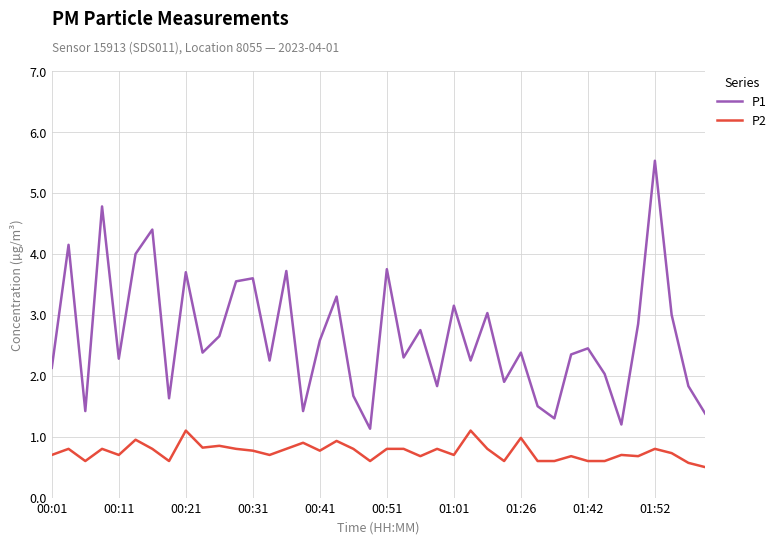

Which series has the widest spread of values?

P1